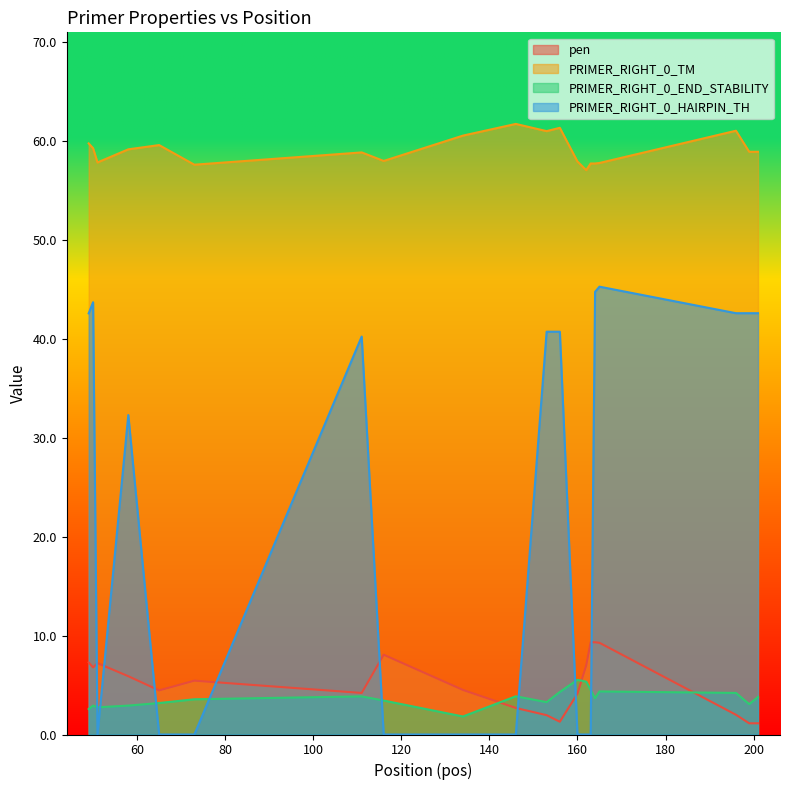

At which category is the sum across all series the highest?

165